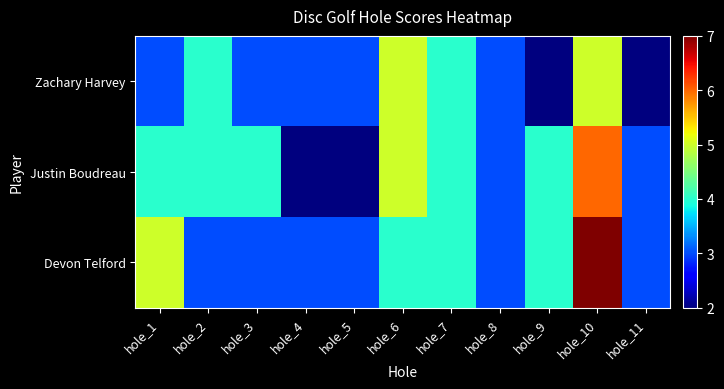

Rank the series at hole_11 from highest to lowest value.

Justin Boudreau, Devon Telford, Zachary Harvey